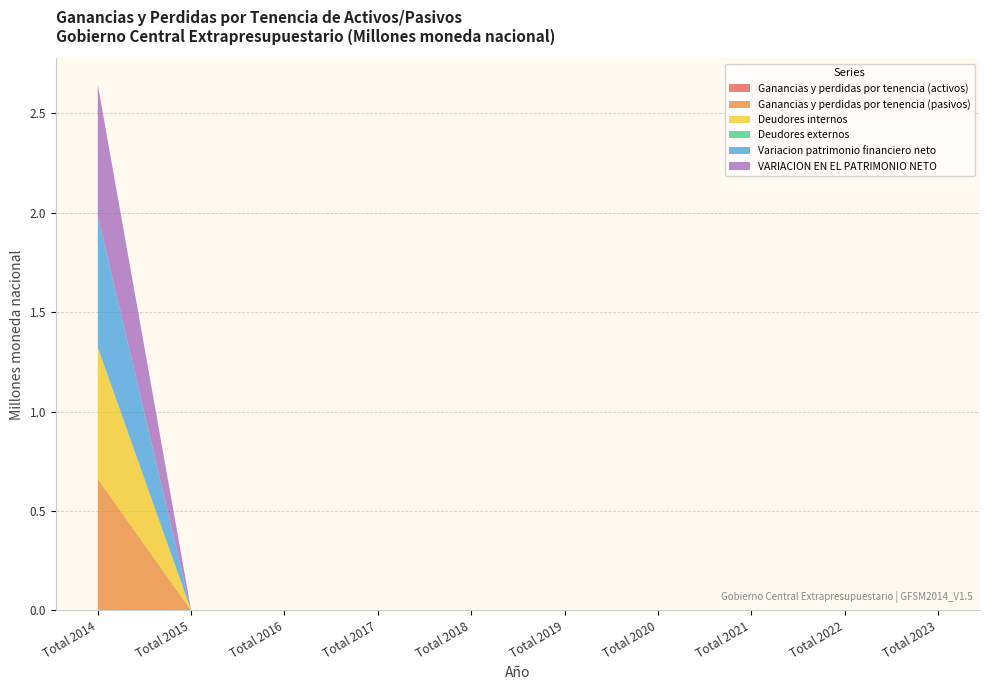

Reading left to right, extract all data points from this chart.

Ganancias y perdidas por tenencia (activos): 0.0	0.0	0.0	0.0	0.0	0.0	0.0	0.0	0.0	0.0
Ganancias y perdidas por tenencia (pasivos): 0.7	0.0	0.0	0.0	0.0	0.0	0.0	0.0	0.0	0.0
Deudores internos: 0.7	0.0	0.0	0.0	0.0	0.0	0.0	0.0	0.0	0.0
Deudores externos: 0.0	0.0	0.0	0.0	0.0	0.0	0.0	0.0	0.0	0.0
Variacion patrimonio financiero neto: 0.7	0.0	0.0	0.0	0.0	0.0	0.0	0.0	0.0	0.0
VARIACION EN EL PATRIMONIO NETO: 0.7	0.0	0.0	0.0	0.0	0.0	0.0	0.0	0.0	0.0